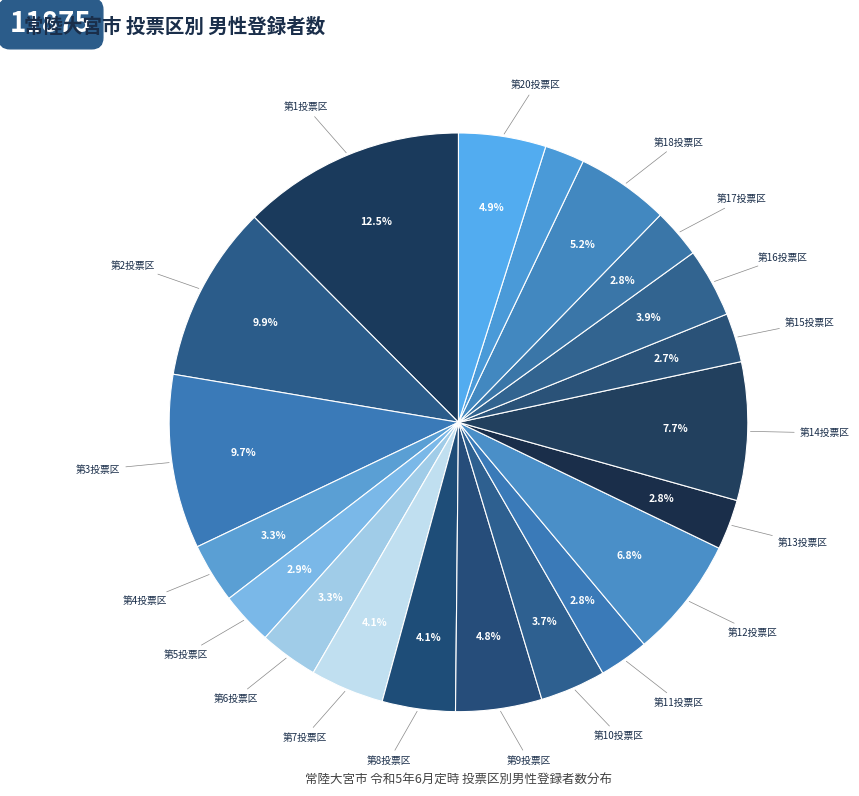

How many segments does this pie chart have?

20